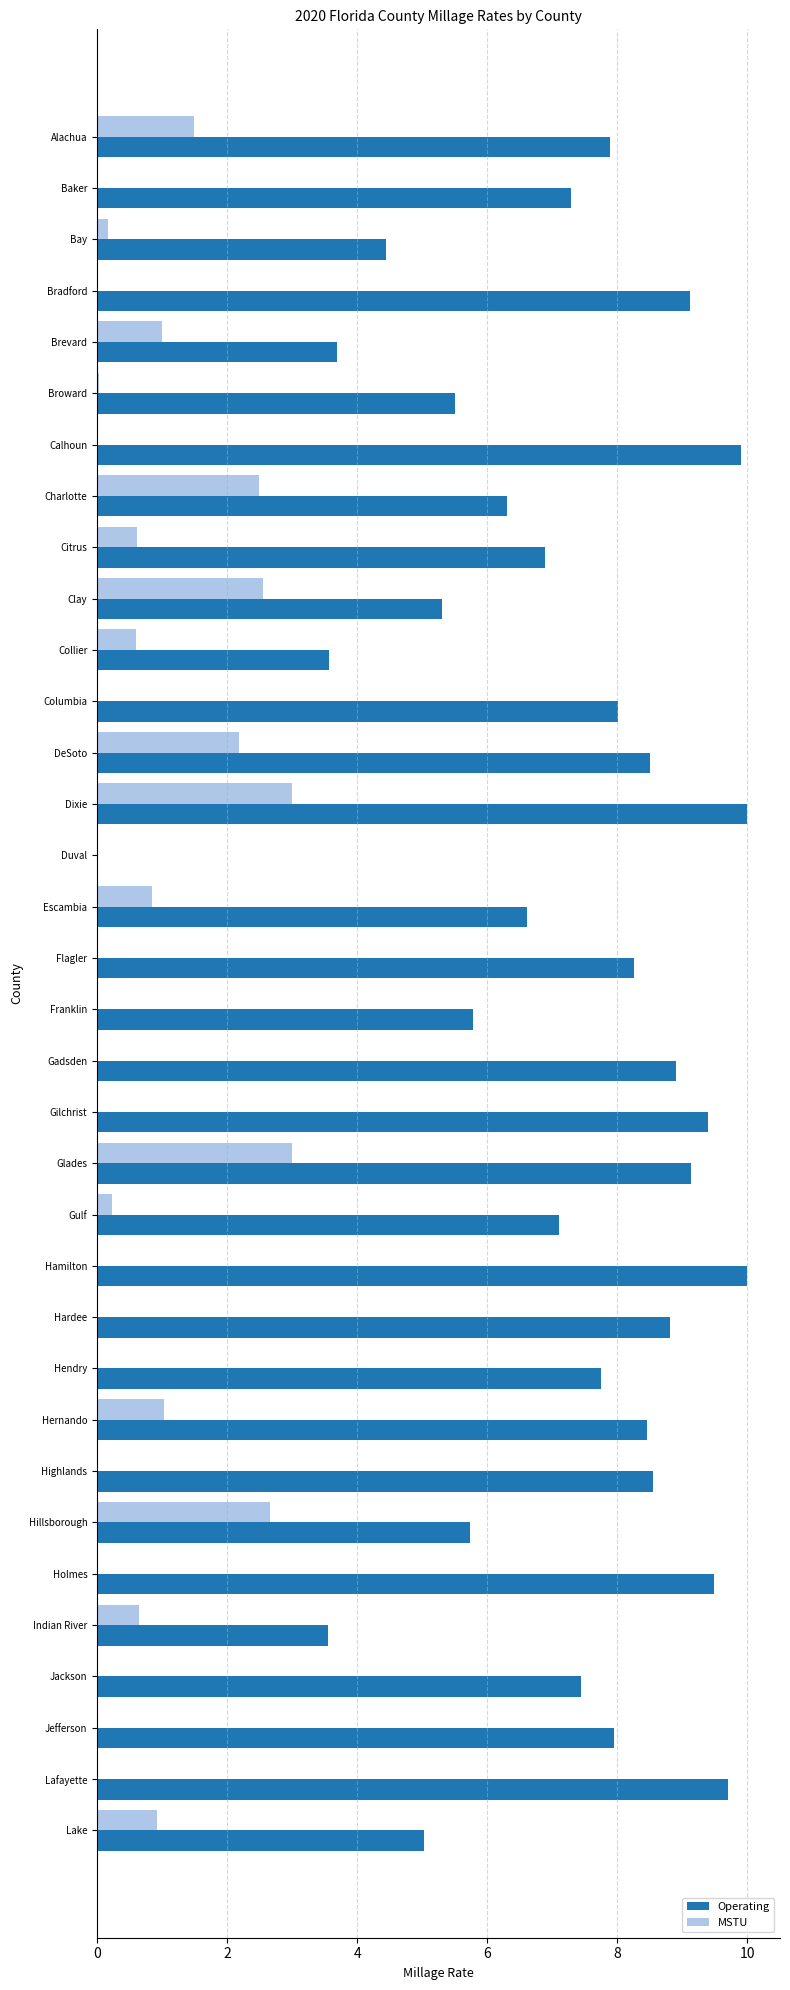

What is the total value across all series at Collier?

4.2